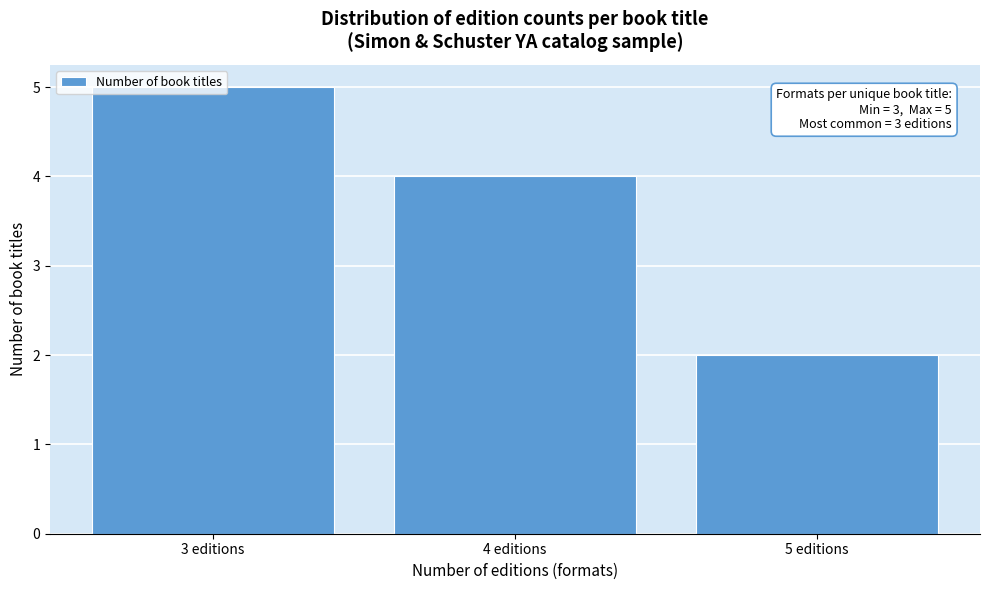

What is the sum of all values?

11